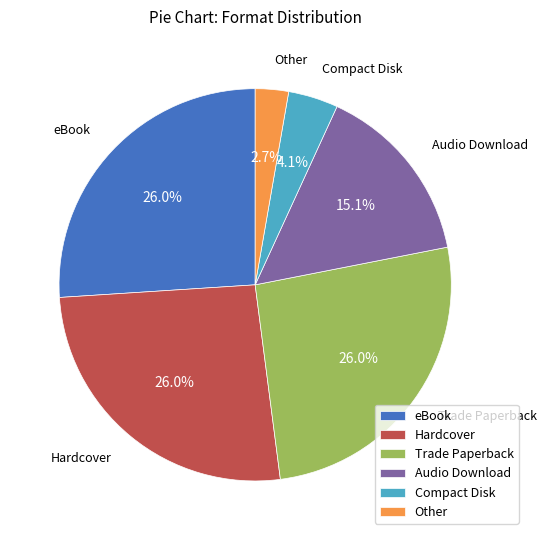

Is there any slice that represents more than half of the pie?

No